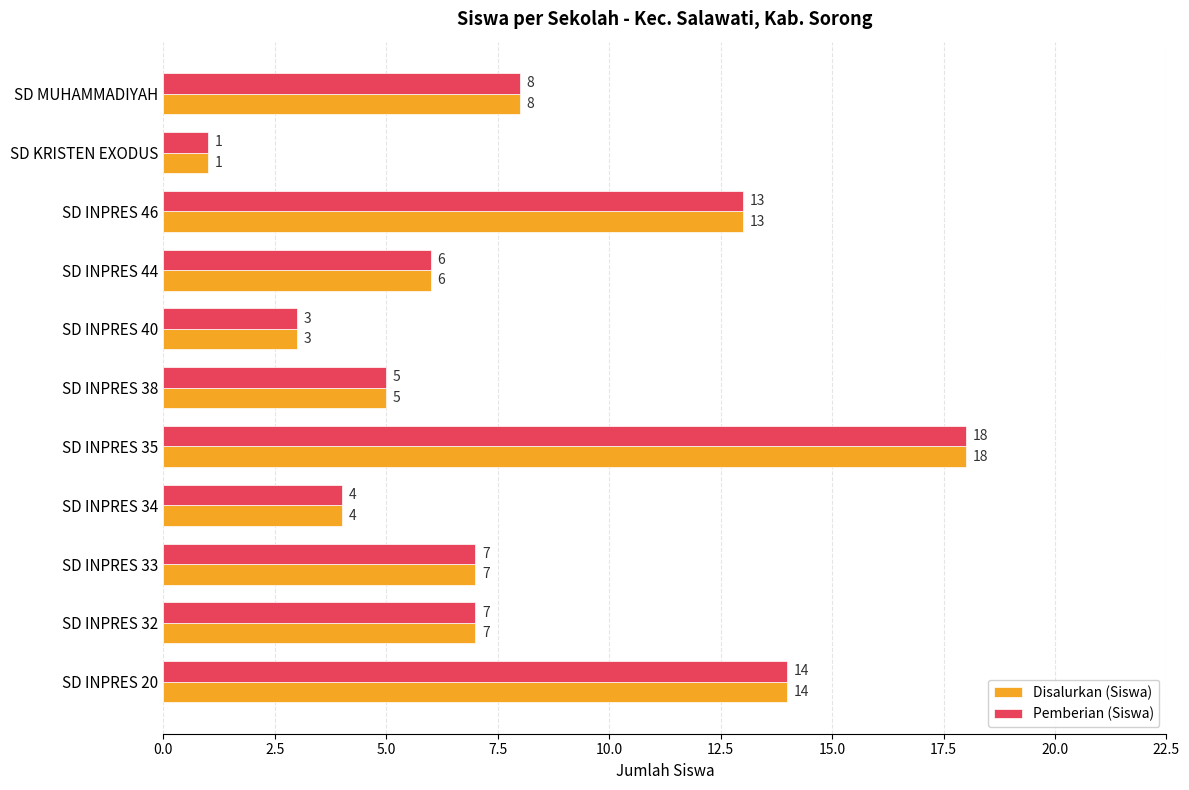

At which category is the sum across all series the highest?

SD INPRES 35